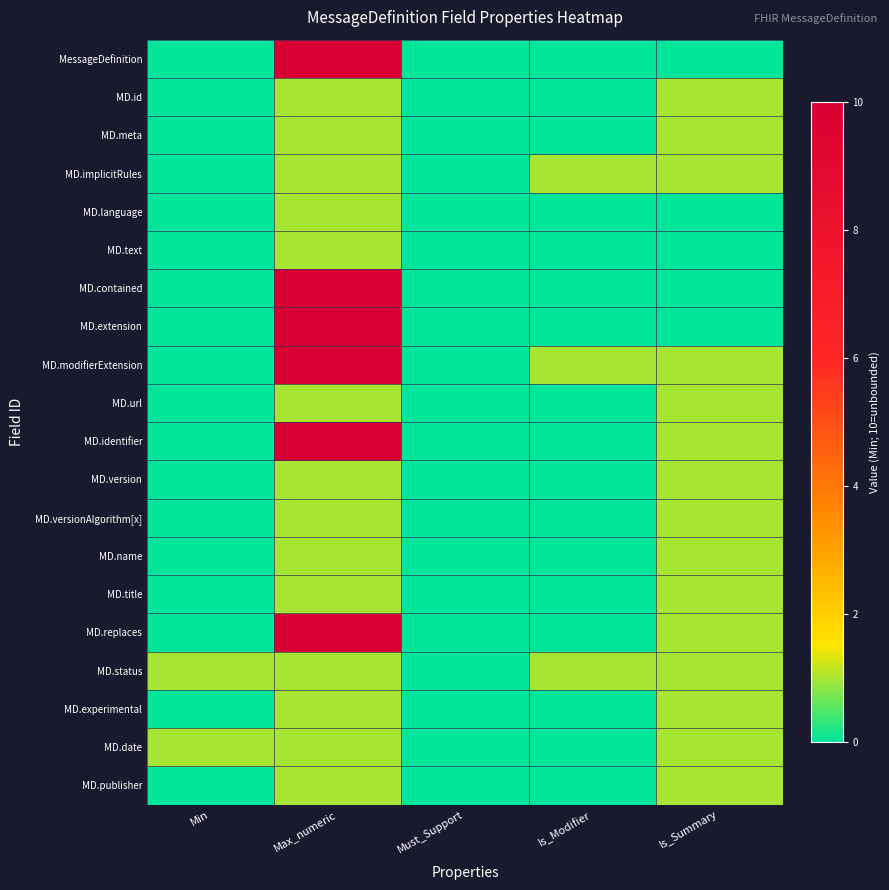

Which series has the largest range (max minus min)?

MessageDefinition